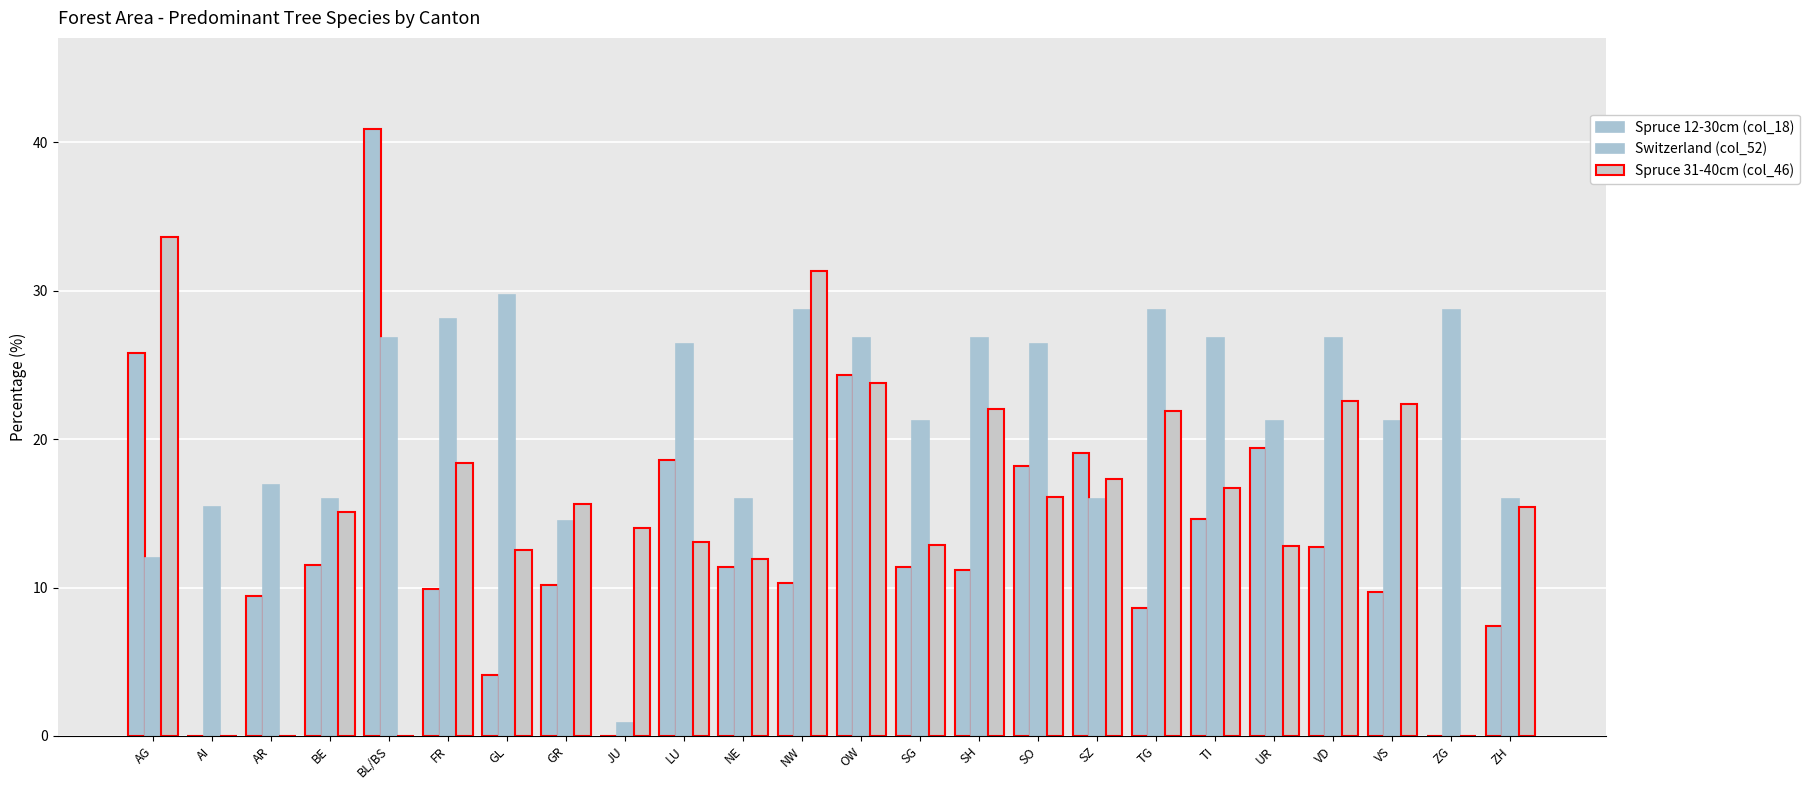

Are the bars grouped side by side (vs. stacked)?

Yes